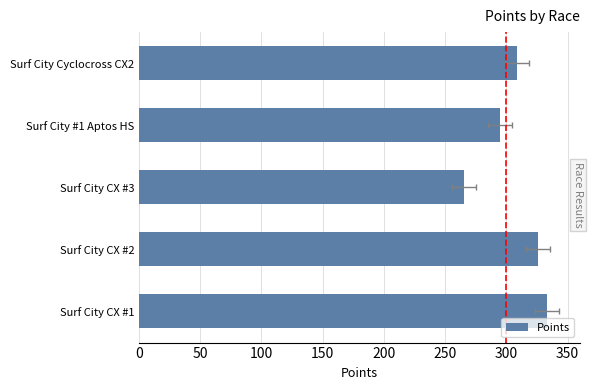

Reading left to right, transcribe all the data shown in this chart.

333.0	325.8	265.2	294.7	308.7